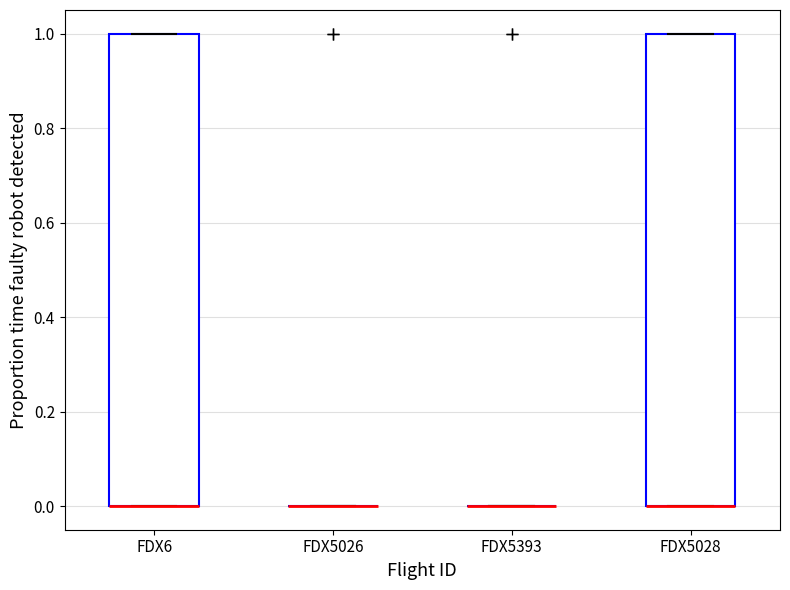

Reading left to right, read every box against the y-axis: the position of its median line, the range the box covers, and the ends of its whiskers. The values are not printed on the chart, so give them approximately, as read against the axis.

FDX6: median 0 (drawn on the box's lower edge), box 0 to 1, whiskers 0 to 1
FDX5026: box collapsed to a line at 0, whiskers 0 to 0
FDX5393: box collapsed to a line at 0, whiskers 0 to 0
FDX5028: median 0 (drawn on the box's lower edge), box 0 to 1, whiskers 0 to 1